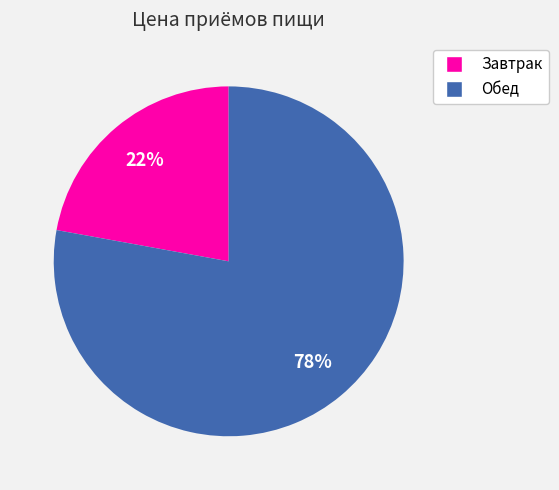

Which category has the smallest portion of the pie?

Завтрак